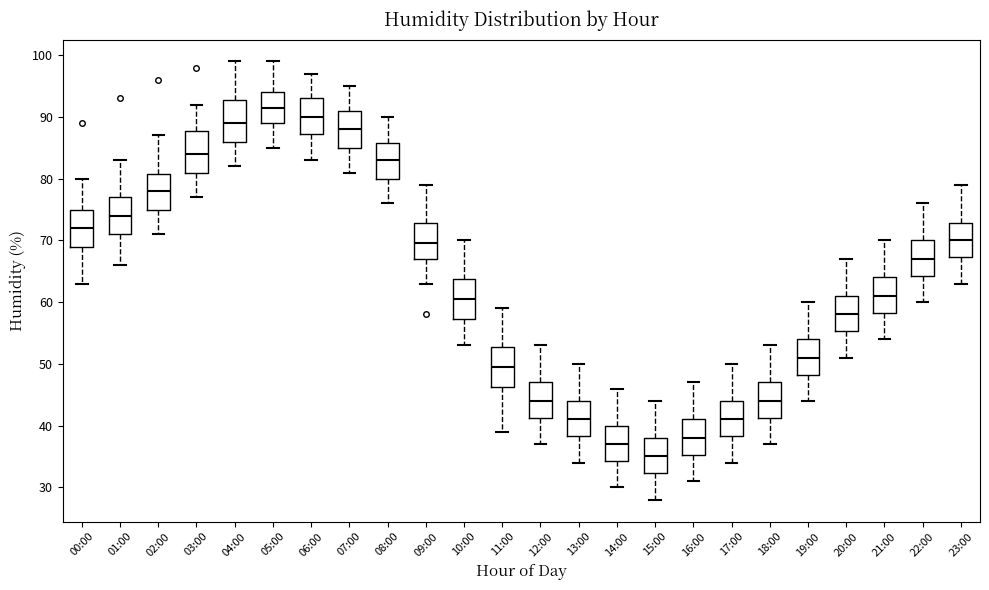

Reading left to right, read every box against the y-axis: the position of its median line, the range the box covers, and the ends of its whiskers. The values are not printed on the chart, so give them approximately, as read against the axis.

00:00: median 72, box 69 to 75, whiskers 63 to 80
01:00: median 74, box 71 to 77, whiskers 66 to 83
02:00: median 78, box 75 to 81, whiskers 71 to 87
03:00: median 84, box 81 to 88, whiskers 77 to 92
04:00: median 89, box 86 to 93, whiskers 82 to 99
05:00: median 92, box 89 to 94, whiskers 85 to 99
06:00: median 90, box 87 to 93, whiskers 83 to 97
07:00: median 88, box 85 to 91, whiskers 81 to 95
08:00: median 83, box 80 to 86, whiskers 76 to 90
09:00: median 70, box 67 to 73, whiskers 63 to 79
10:00: median 61, box 57 to 64, whiskers 53 to 70
11:00: median 50, box 46 to 53, whiskers 39 to 59
12:00: median 44, box 41 to 47, whiskers 37 to 53
13:00: median 41, box 38 to 44, whiskers 34 to 50
14:00: median 37, box 34 to 40, whiskers 30 to 46
15:00: median 35, box 32 to 38, whiskers 28 to 44
16:00: median 38, box 35 to 41, whiskers 31 to 47
17:00: median 41, box 38 to 44, whiskers 34 to 50
18:00: median 44, box 41 to 47, whiskers 37 to 53
19:00: median 51, box 48 to 54, whiskers 44 to 60
20:00: median 58, box 55 to 61, whiskers 51 to 67
21:00: median 61, box 58 to 64, whiskers 54 to 70
22:00: median 67, box 64 to 70, whiskers 60 to 76
23:00: median 70, box 67 to 73, whiskers 63 to 79